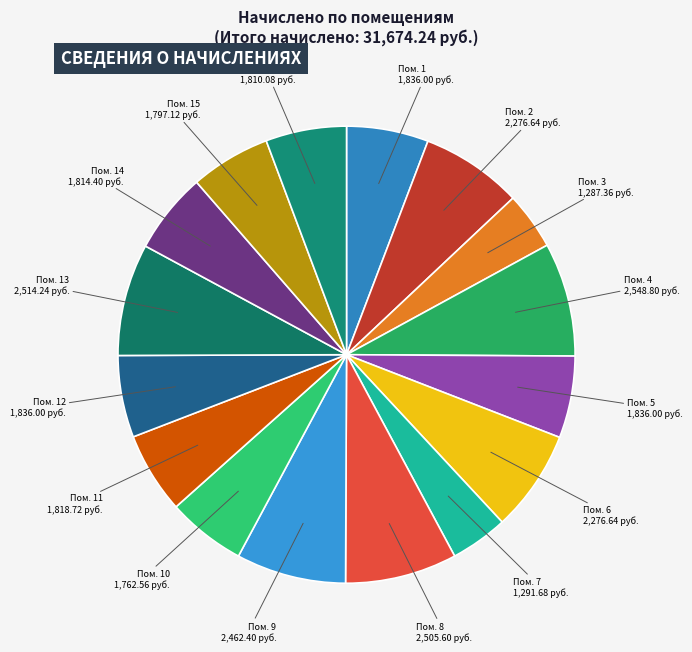

The Пом. 8 slice represents 3% of the pie. True or false?

False